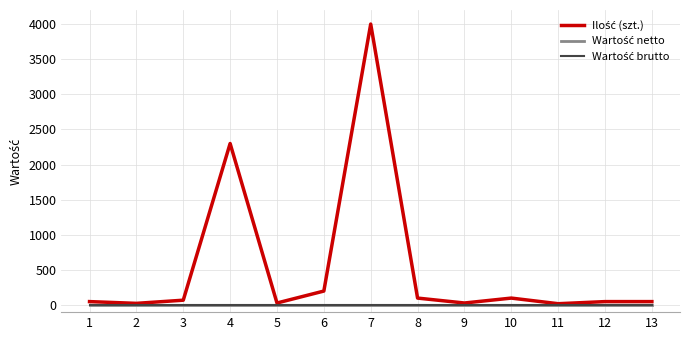

What is the difference between the maximum and minimum values in the Ilość (szt.) series?

3980